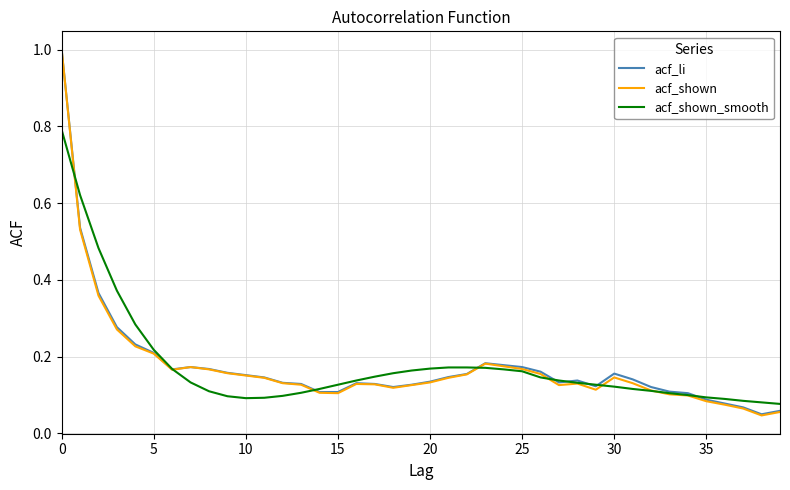

In acf_li, how many points are higher than both neighbors (excluding endpoints)?

5